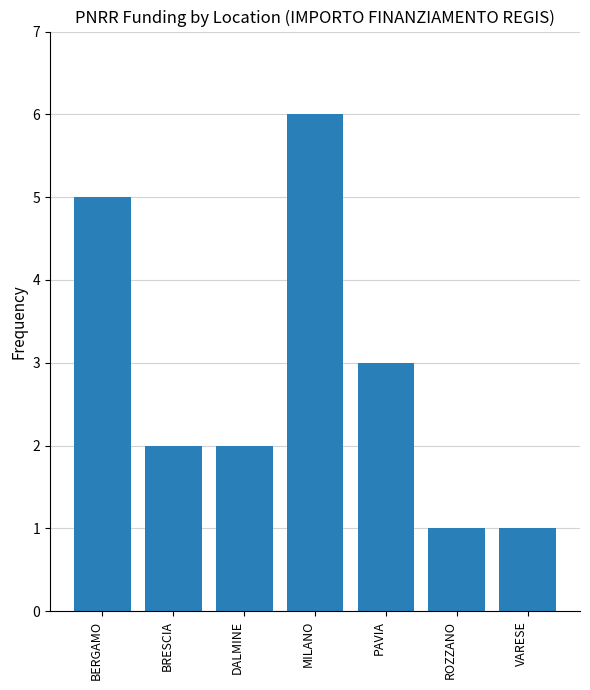

True or false: the data shows 3 at PAVIA.

True